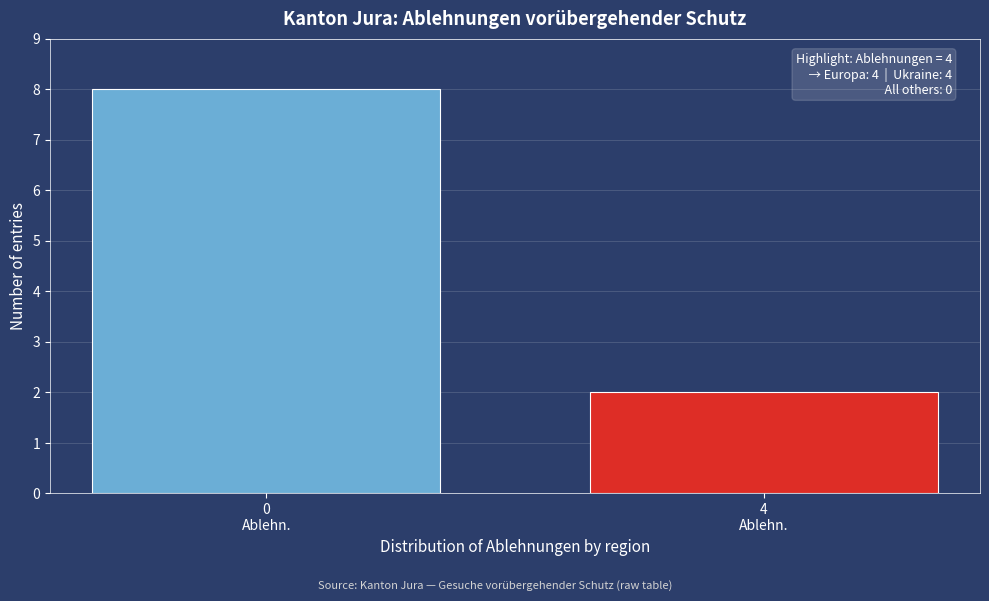

Reading left to right, extract all data points from this chart.

8	2